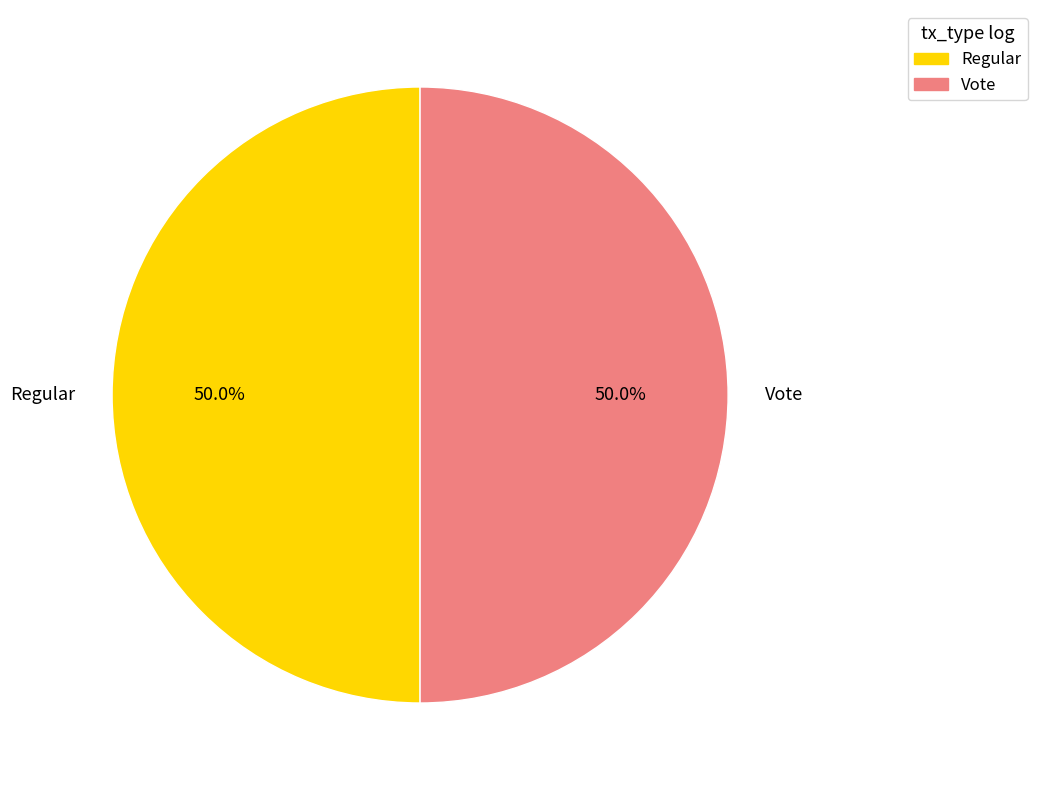

True or false: Regular accounts for 50% of the total.

True